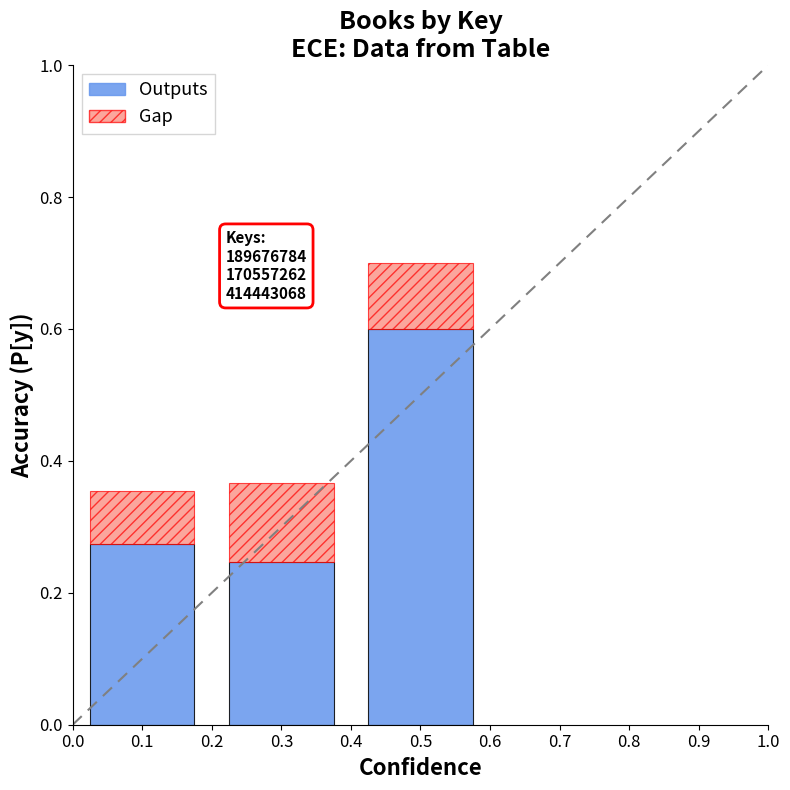

Count the number of data series in this chart.

2